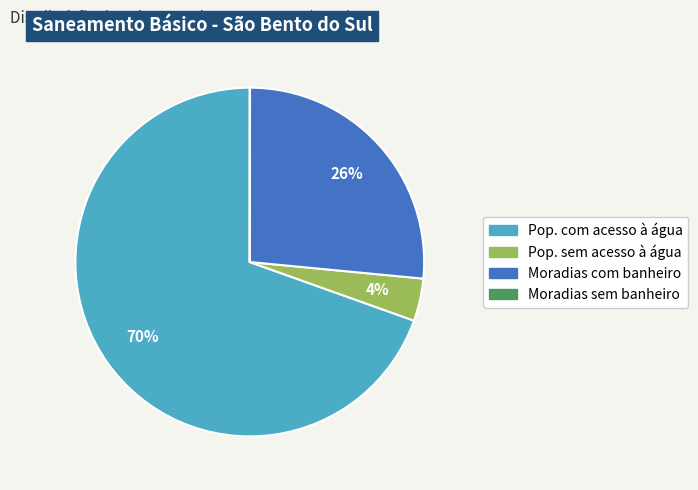

Does any single category account for the majority?

Yes